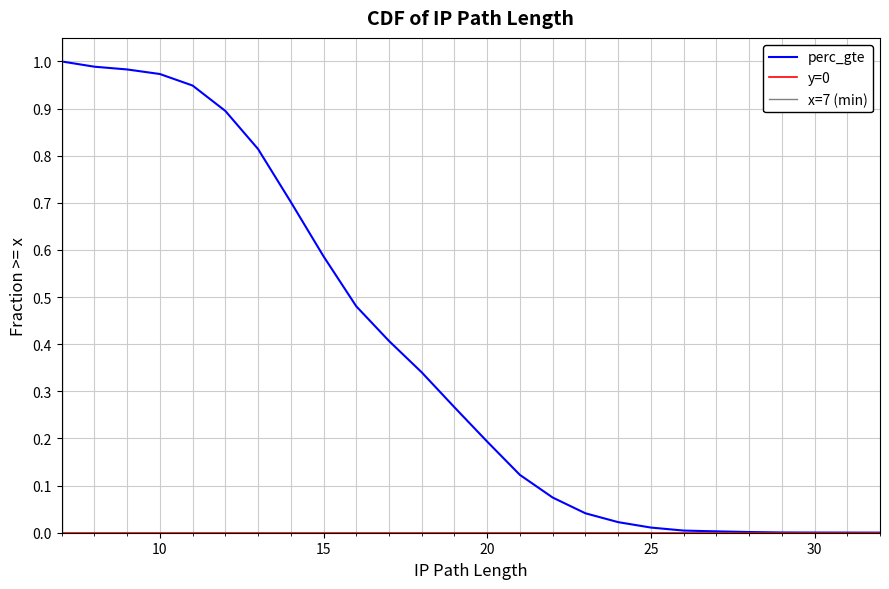

Between 19 and 25, which is larger?

19